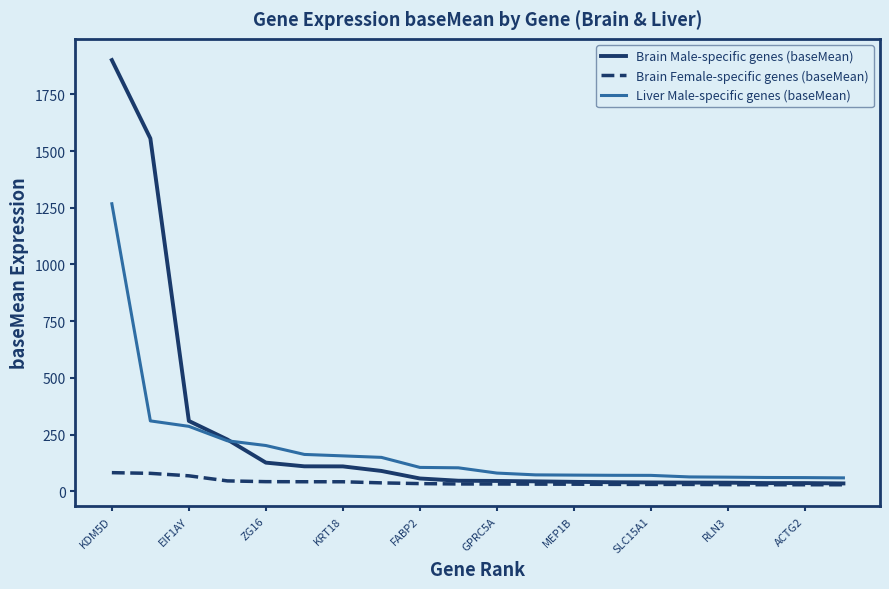

What is the minimum value for Liver Male-specific genes (baseMean)?

59.6